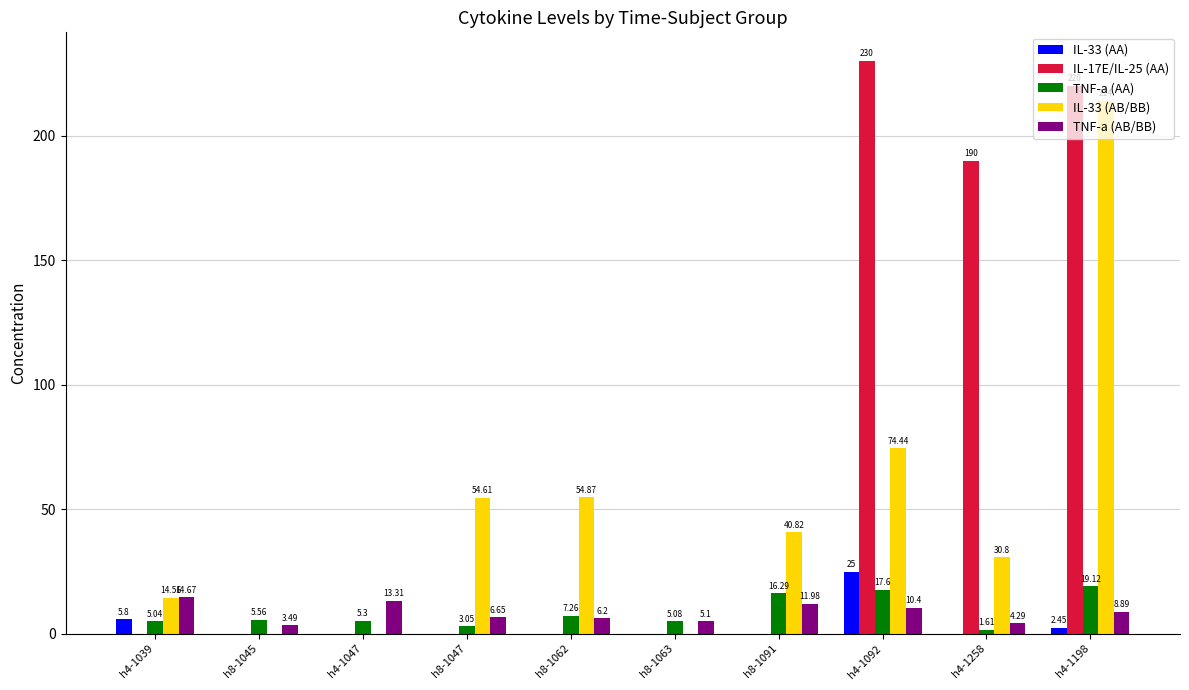

Which series has the widest spread of values?

IL-17E/IL-25 (AA)